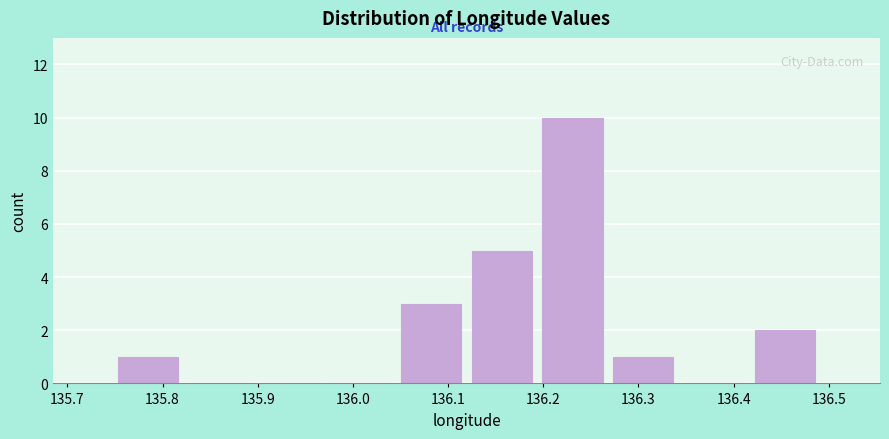

Reading left to right, transcribe this chart: for each bar, give the range it covers on the x-axis and its height. Neither the bar edges nor the heights are printed on the chart, so give them approximately, as read against the axes.

135.75 to 135.82: 1
135.82 to 135.90: 0
135.90 to 135.97: 0
135.97 to 136.05: 0
136.05 to 136.12: 3
136.12 to 136.19: 5
136.19 to 136.27: 10
136.27 to 136.34: 1
136.34 to 136.42: 0
136.42 to 136.49: 2